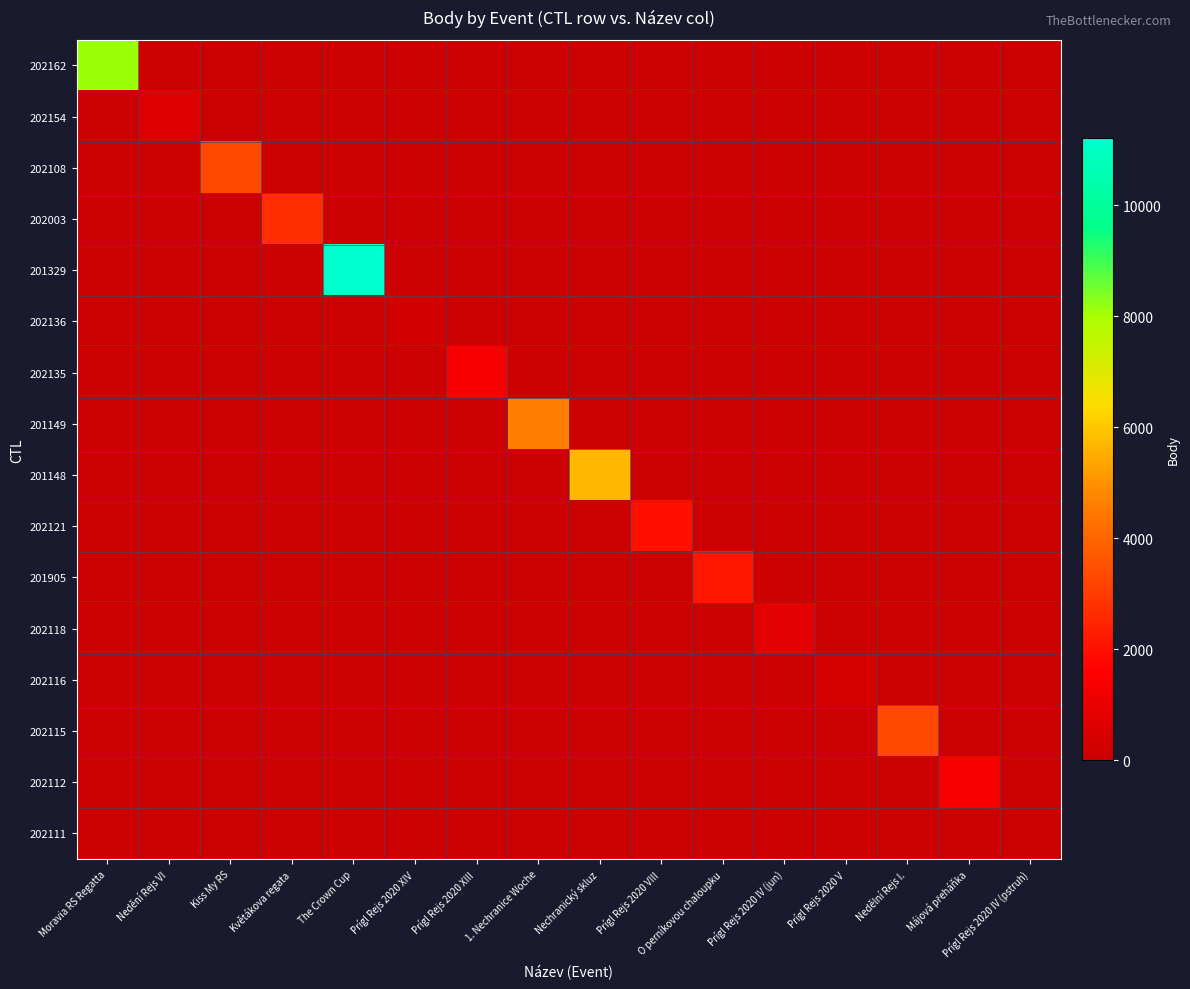

At which category is the sum across all series the highest?

The Crown Cup